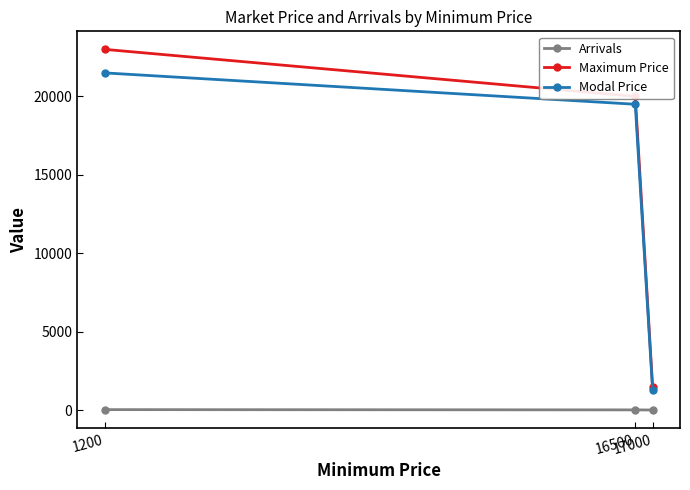

At which category is the sum across all series the highest?

1200